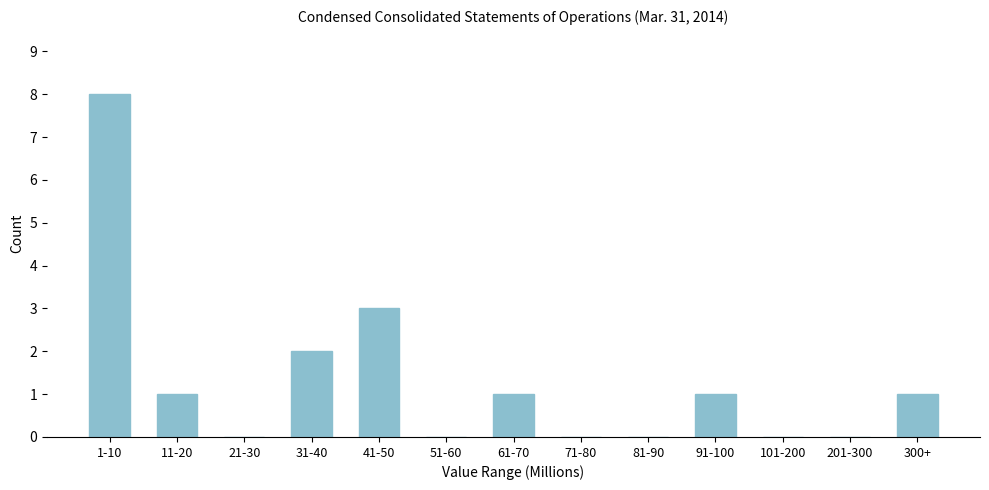

Reading left to right, what are all the values shown in this chart?

1-10=8	11-20=1	21-30=0	31-40=2	41-50=3	51-60=0	61-70=1	71-80=0	81-90=0	91-100=1	101-200=0	201-300=0	300+=1